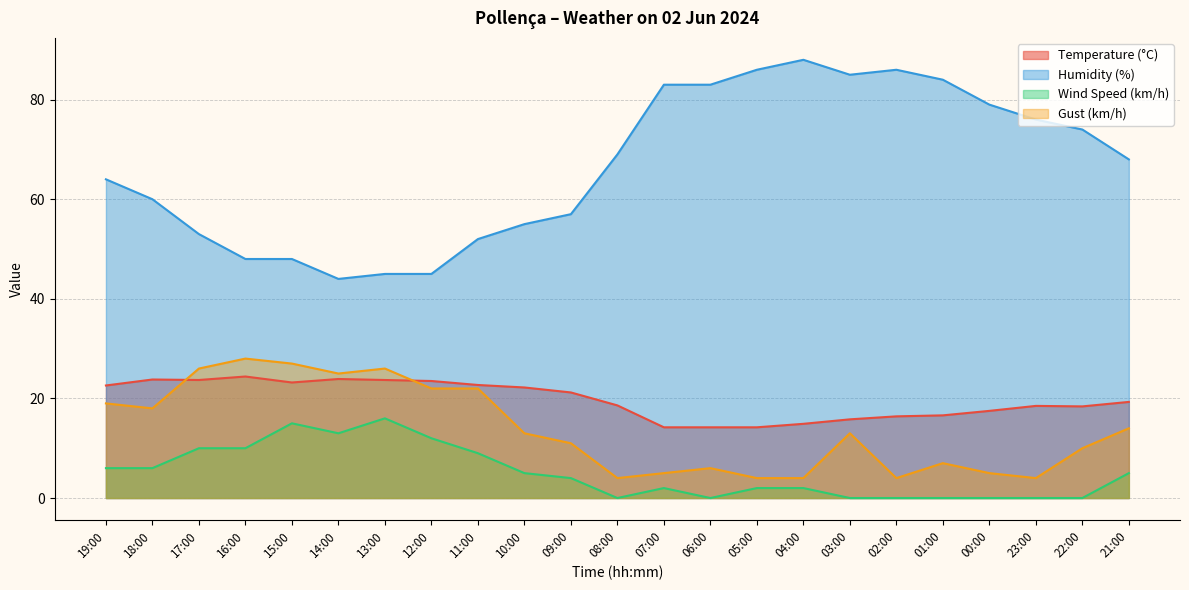

How many data points does each series have?

23